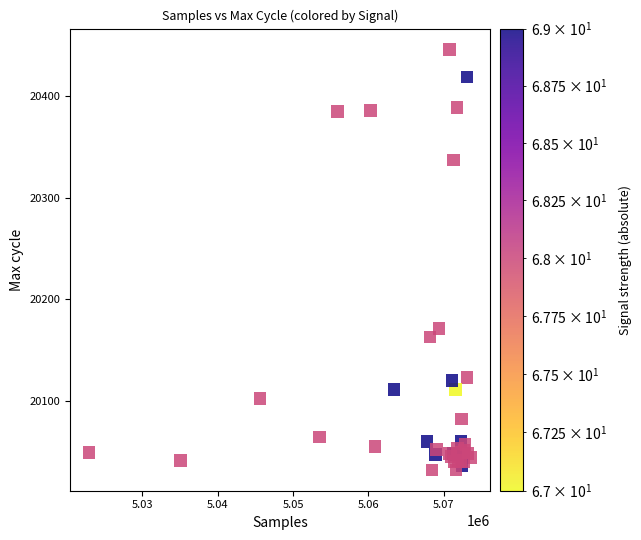

What Y value in the scatter plot is closest to 20239?

20171